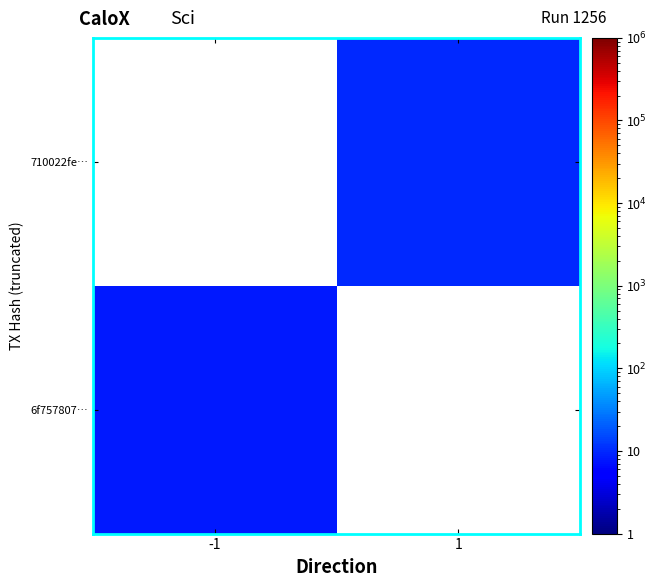

Which label corresponds to the largest value in the chart?

1